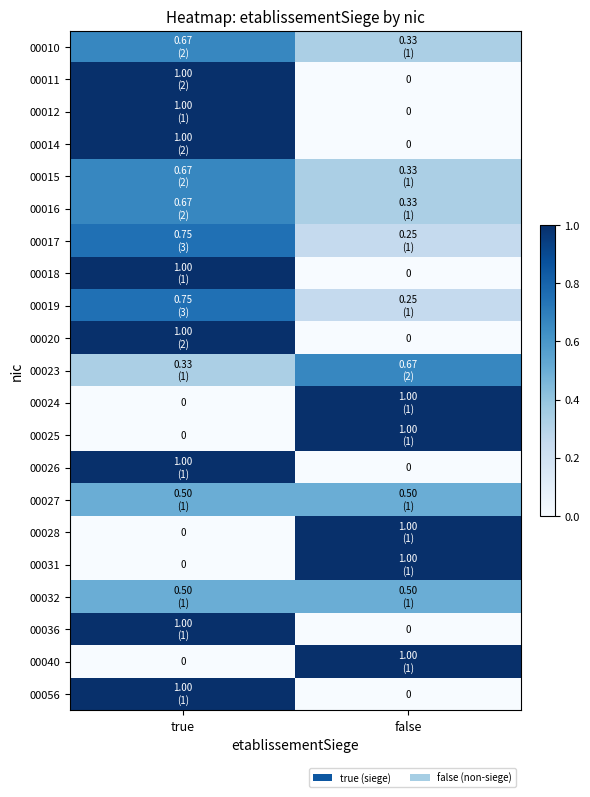

List the labels in order of 00014 value, largest first.

true, false